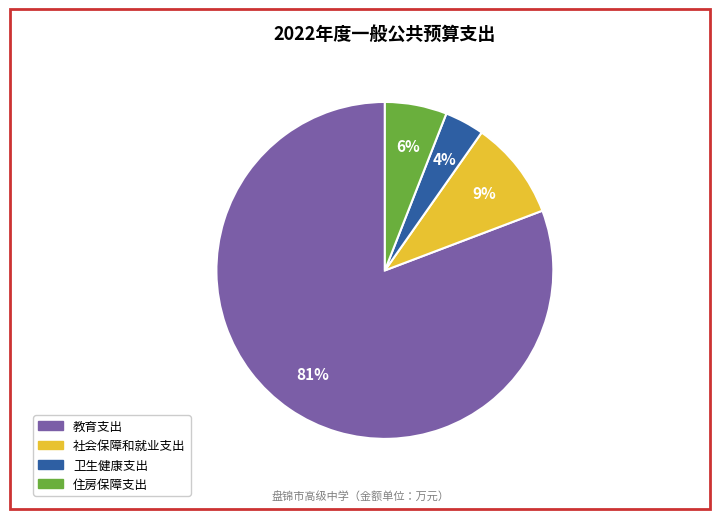

To the nearest percent, what is the average slice percentage?

25%